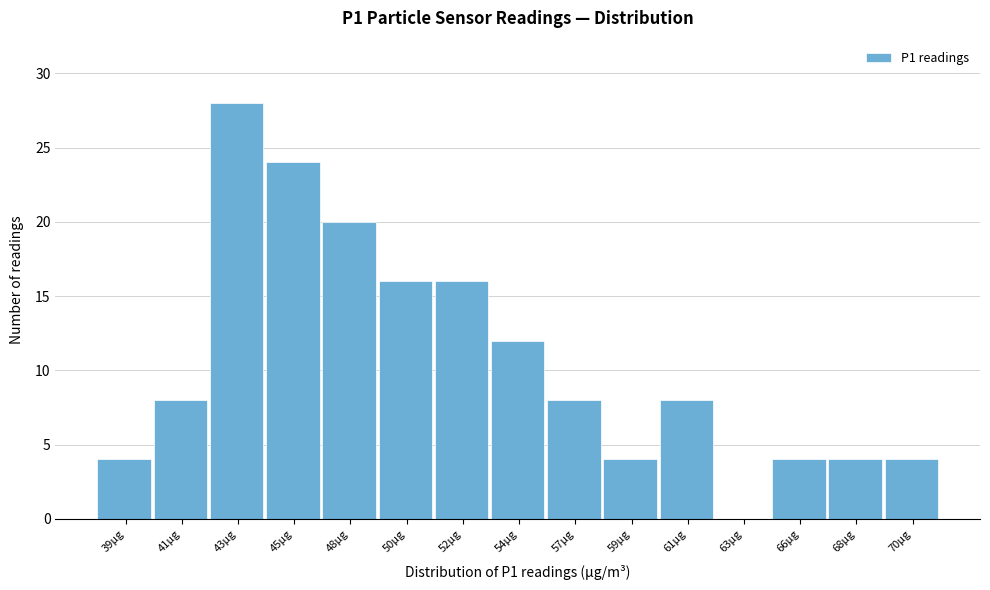

The value at 57µg is 8. True or false?

True